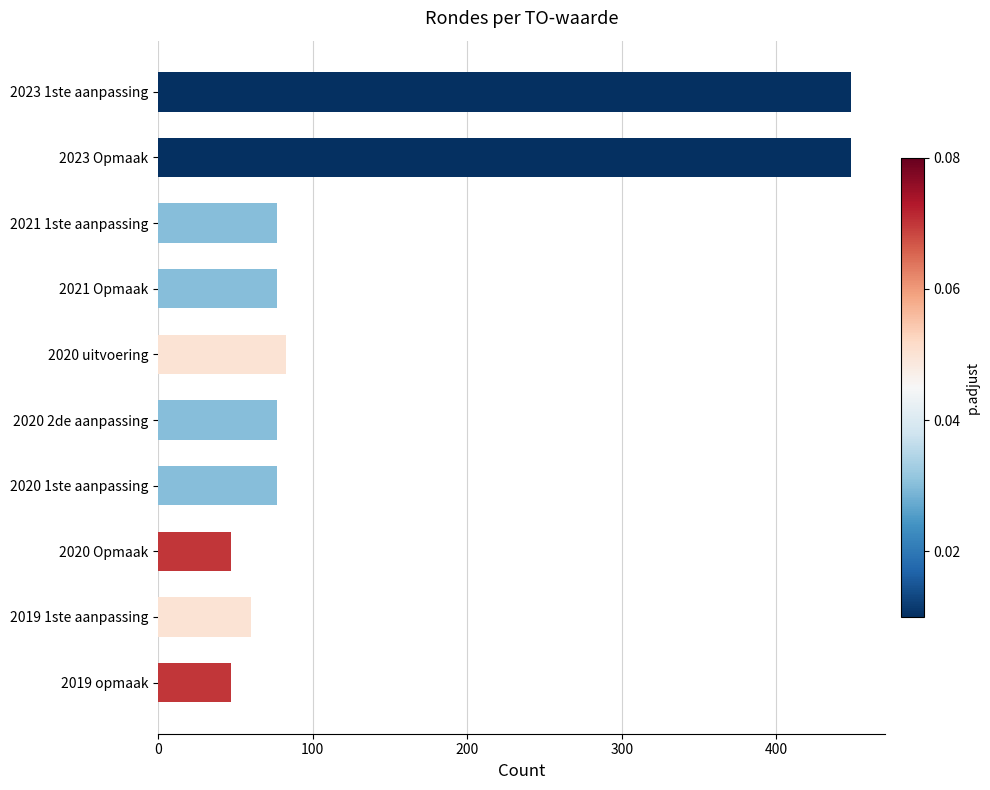

What is the difference between the maximum and minimum values?

401